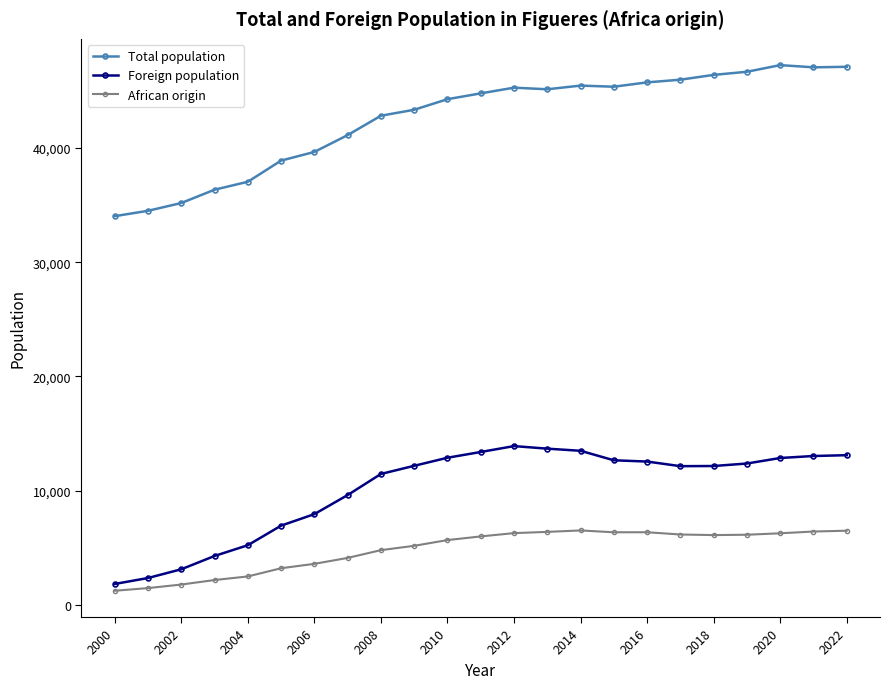

What is the sum of all Foreign population values?

233438